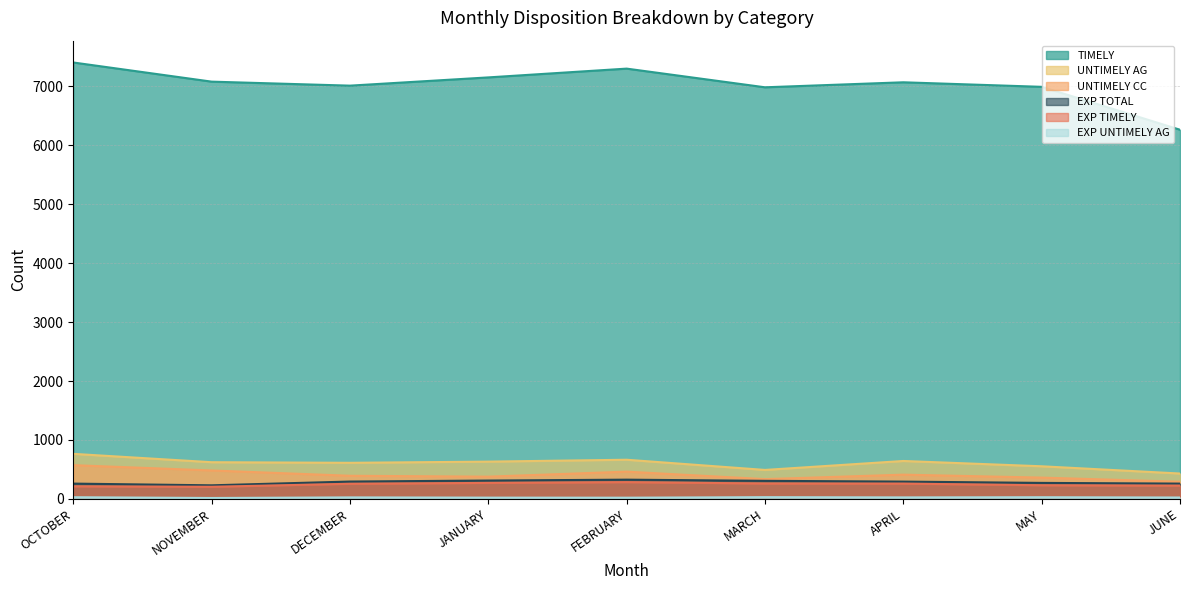

Which category has the highest value in the EXP TIMELY series?

FEBRUARY